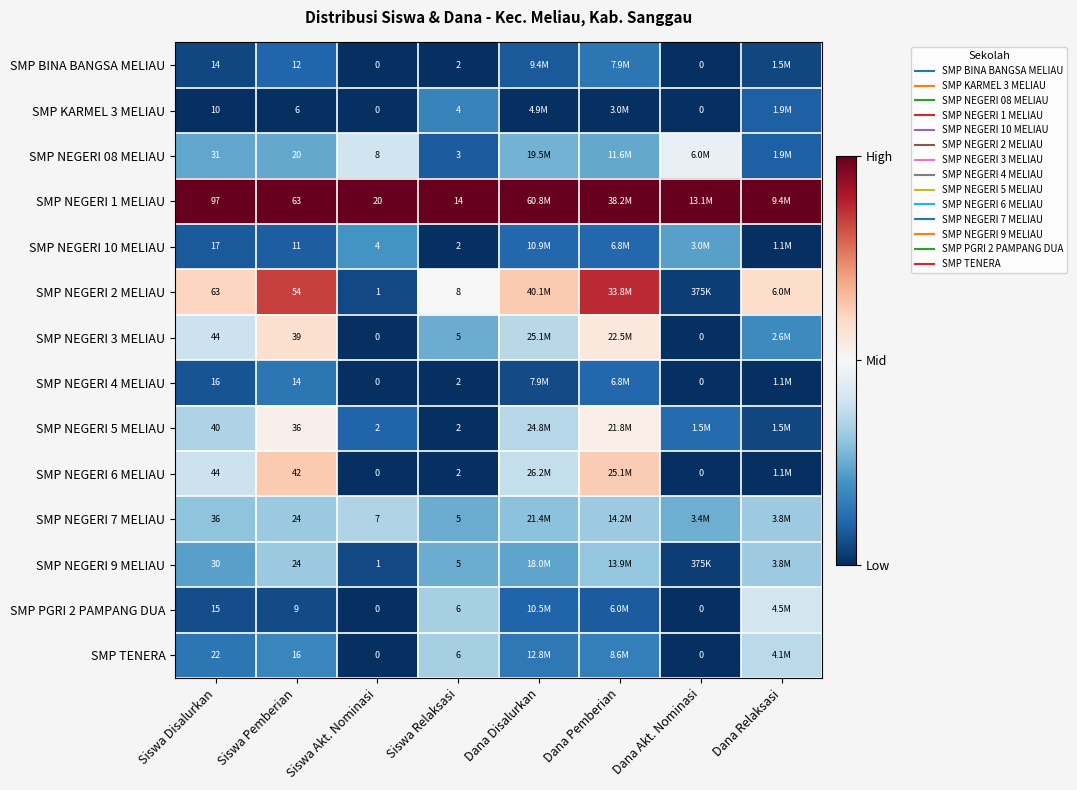

At which label does SMP NEGERI 5 MELIAU reach its minimum?

Siswa Relaksasi